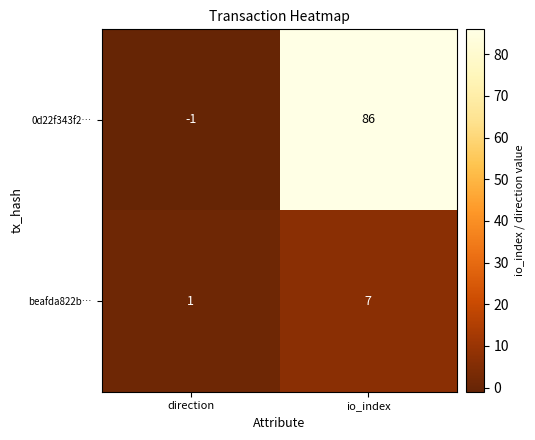

Rank the series by their maximum value, from highest to lowest.

0d22f343f2…, beafda822b…